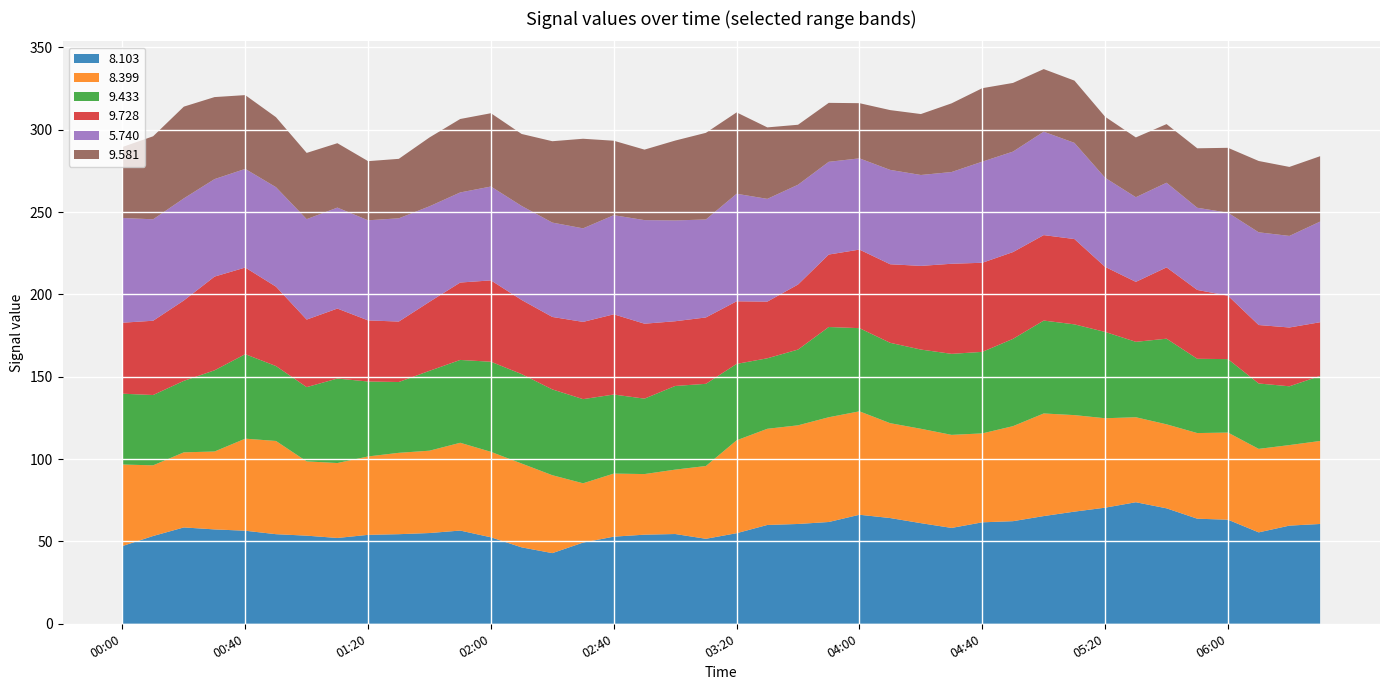

What is the lowest value of the 8.103 series?

42.9